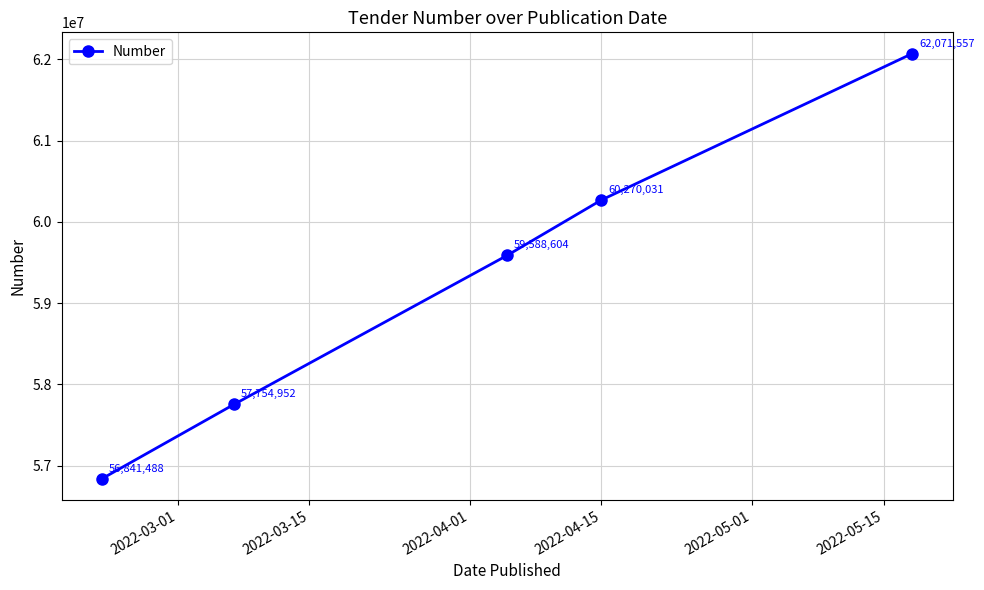

What is the average value?

59305326